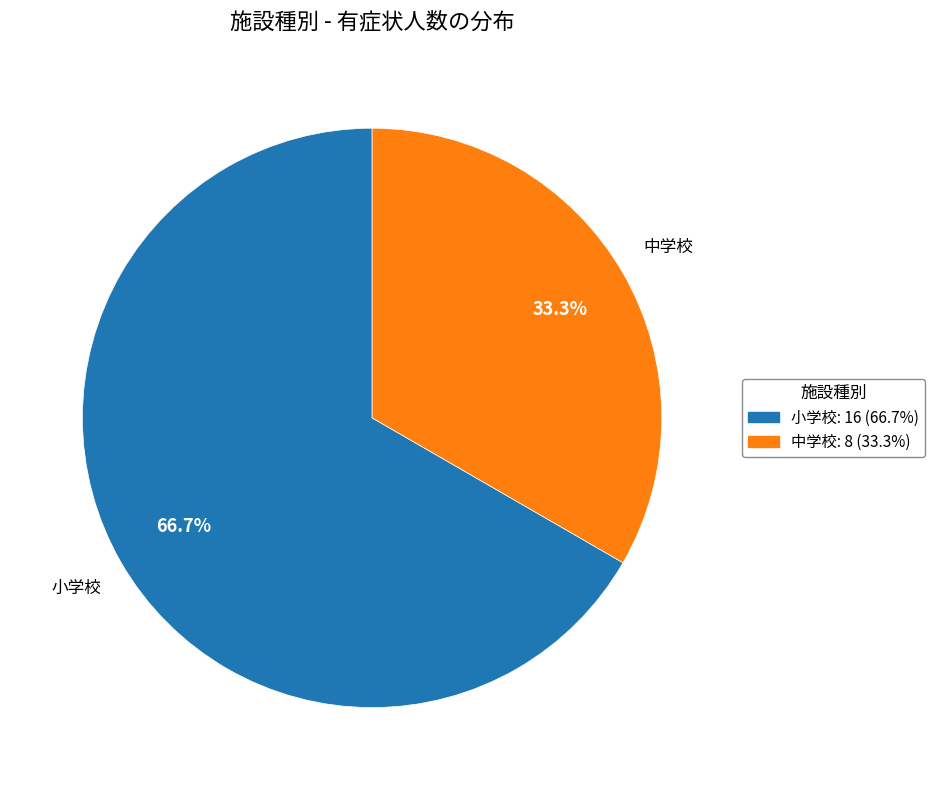

Is 中学校 the majority of the pie?

No